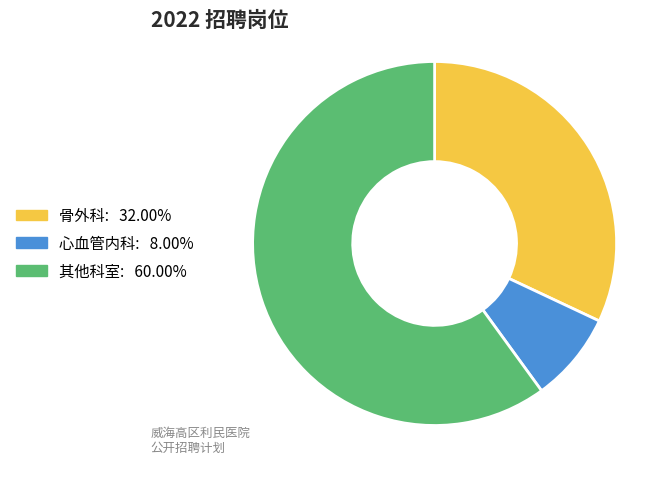

Count the number of slices in the pie.

3